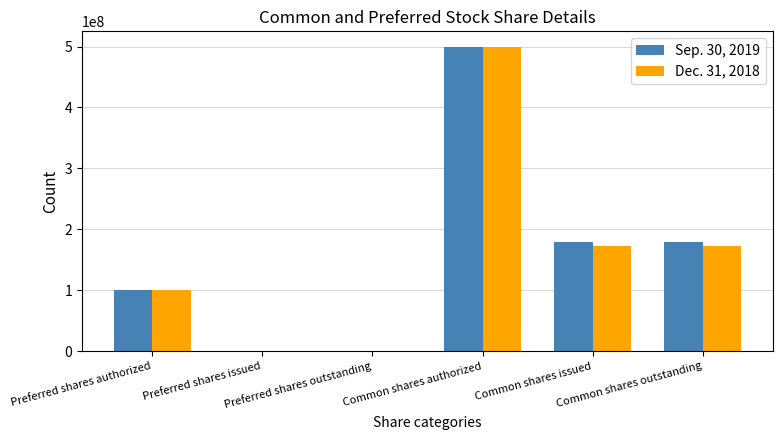

What is the greatest value displayed?

500000000